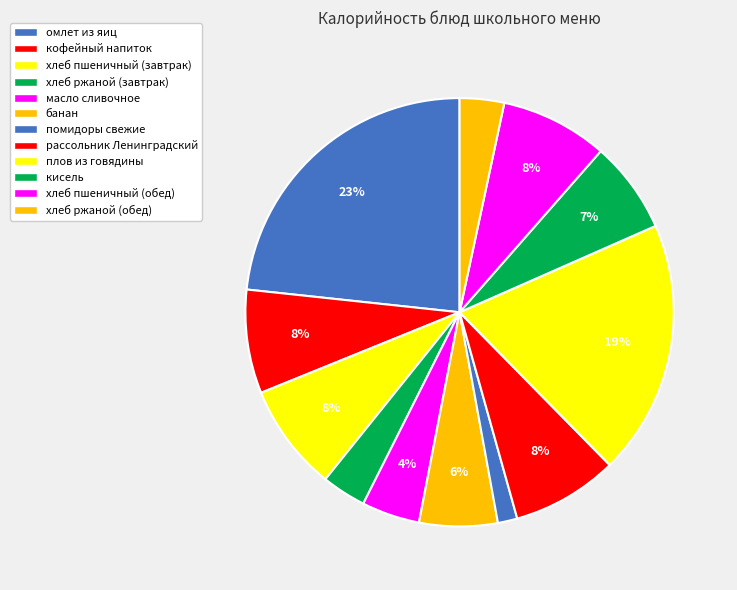

How many slices are in this pie chart?

12